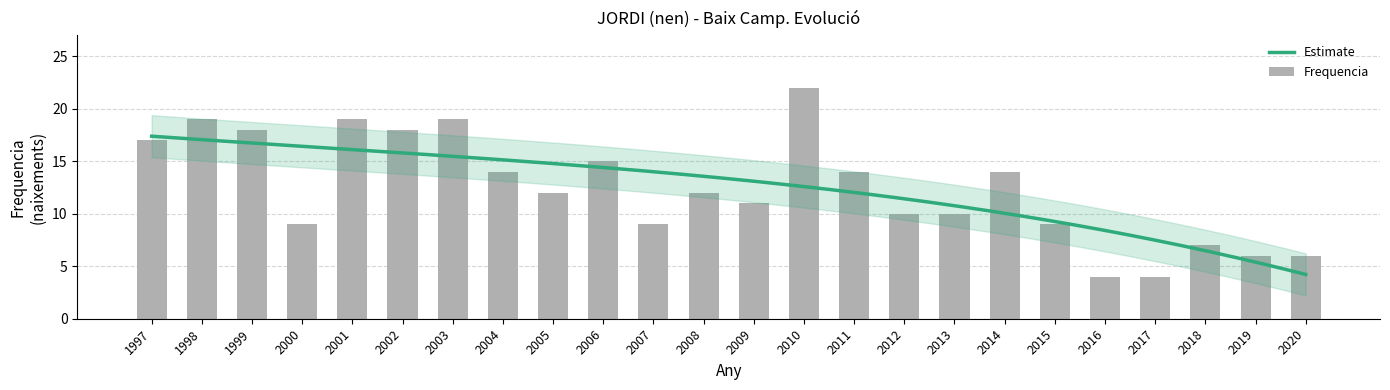

Are the bars grouped side by side (vs. stacked)?

No